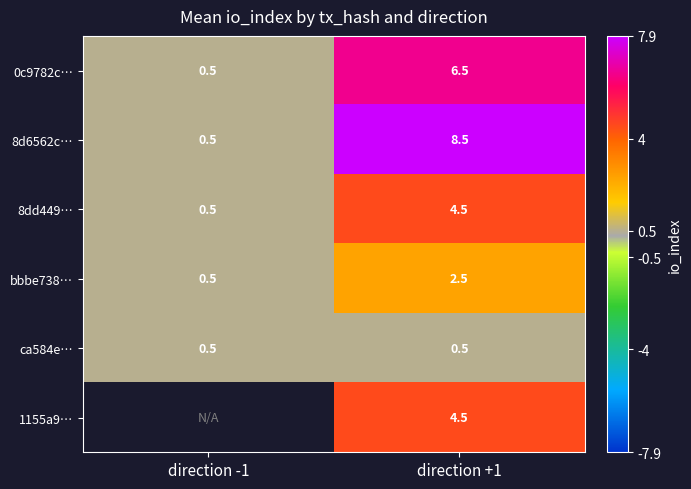

What is the difference between the bbbe738… values at direction -1 and direction +1?

2.0